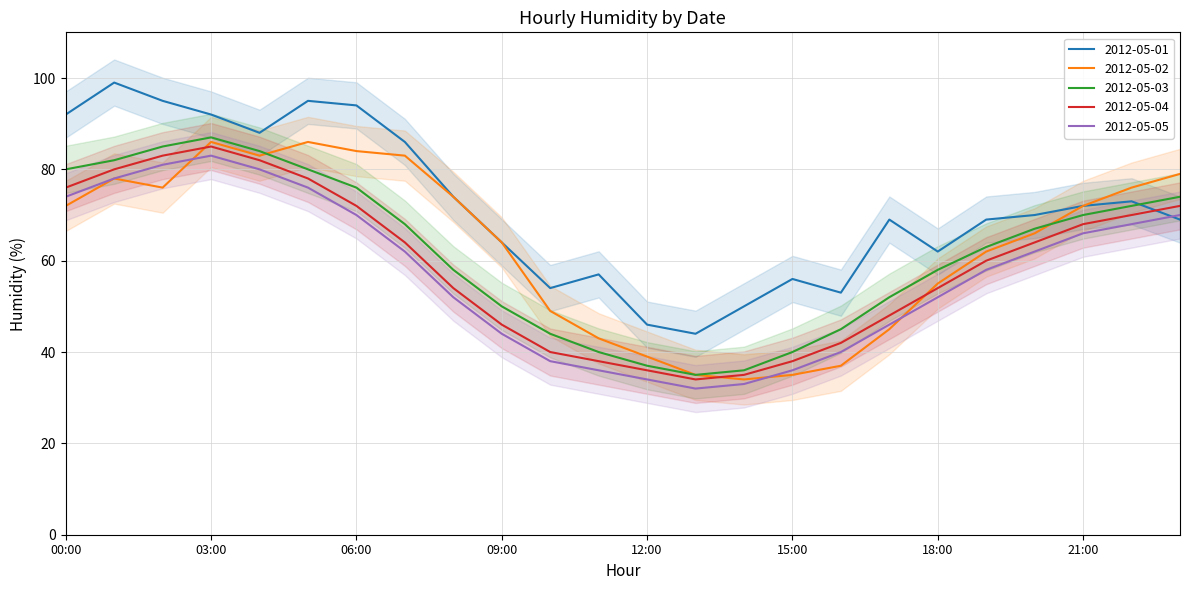

What is the average value of the 2012-05-03 series?

62